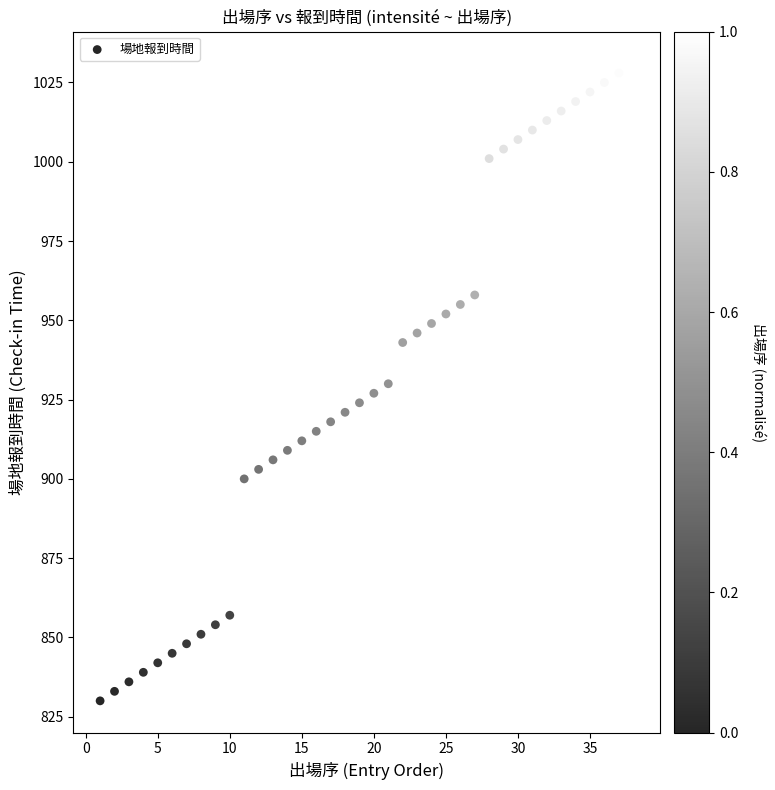

What is the range of X values (max minus min)?

37